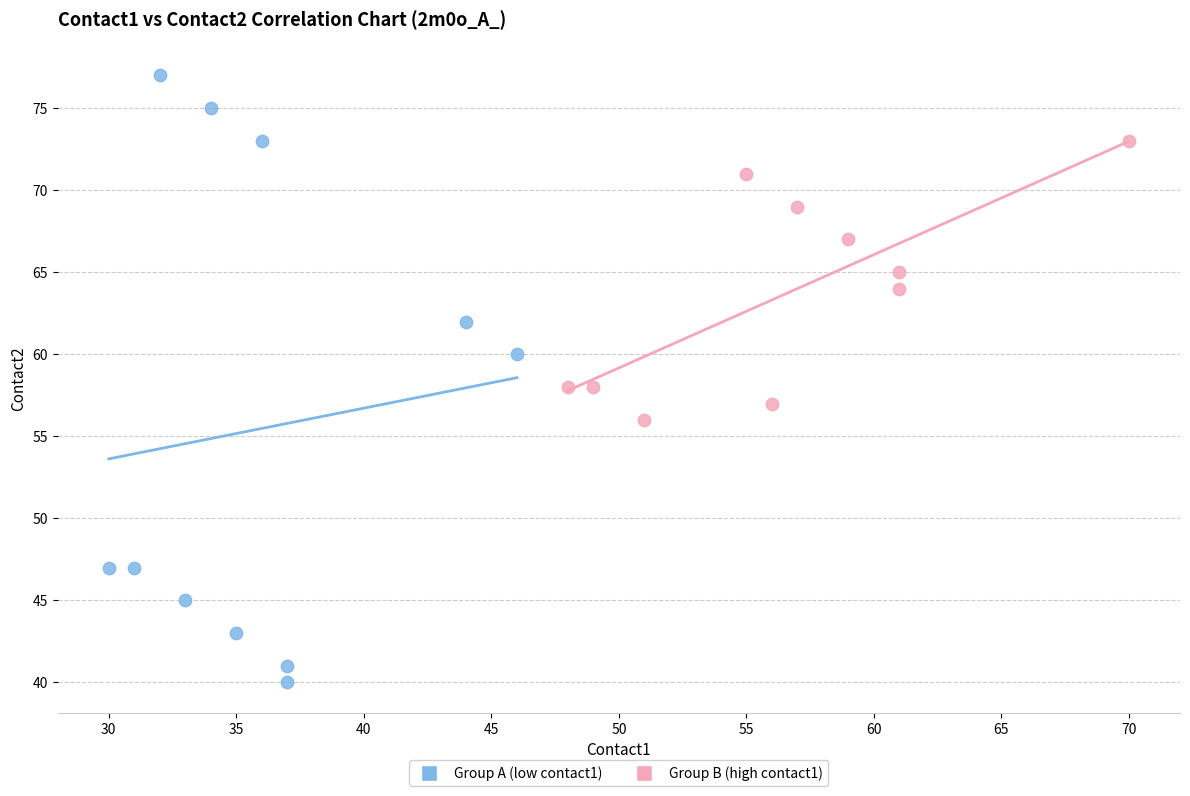

Which series has the widest spread of Y values?

Group A (low contact1)